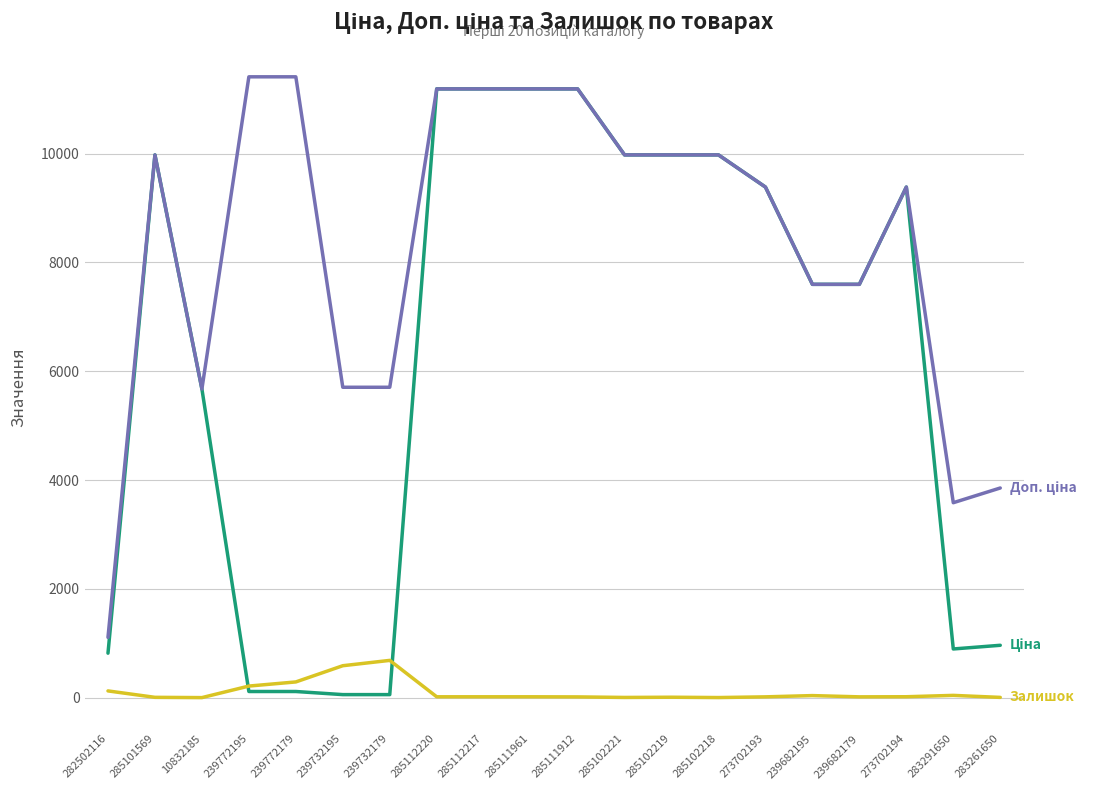

What is the greatest value displayed?

11410.0